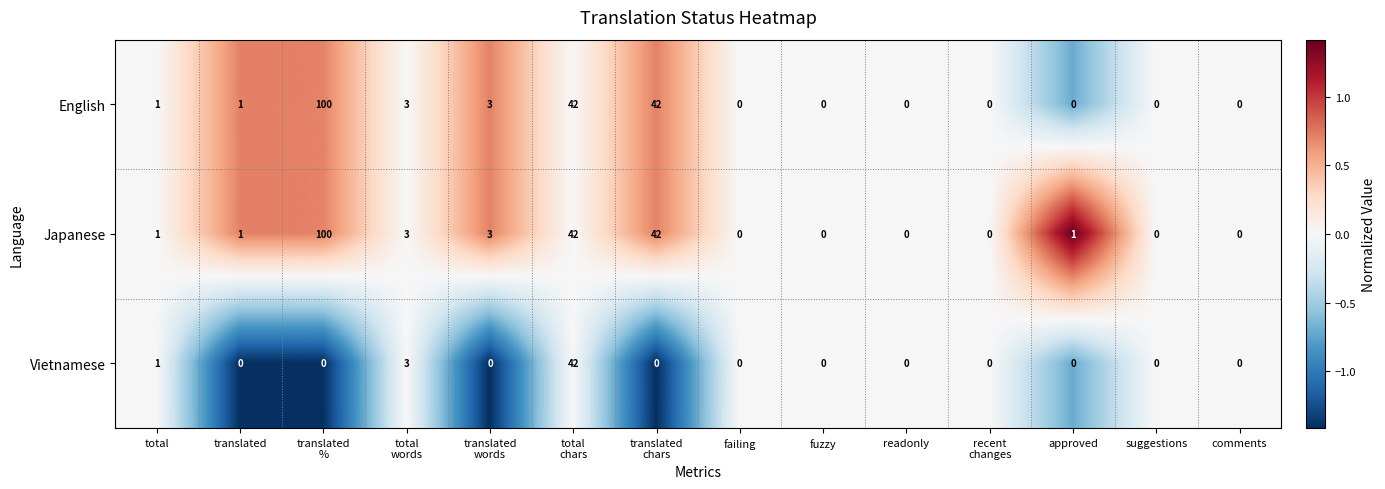

What is the maximum value for Vietnamese?

42